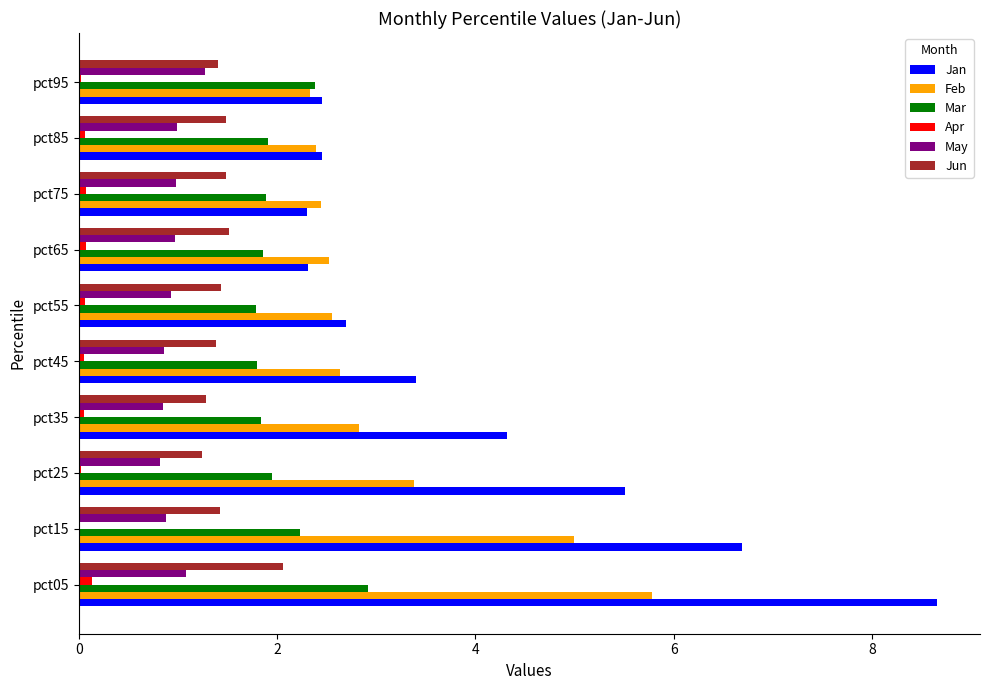

How many data points does each series have?

10